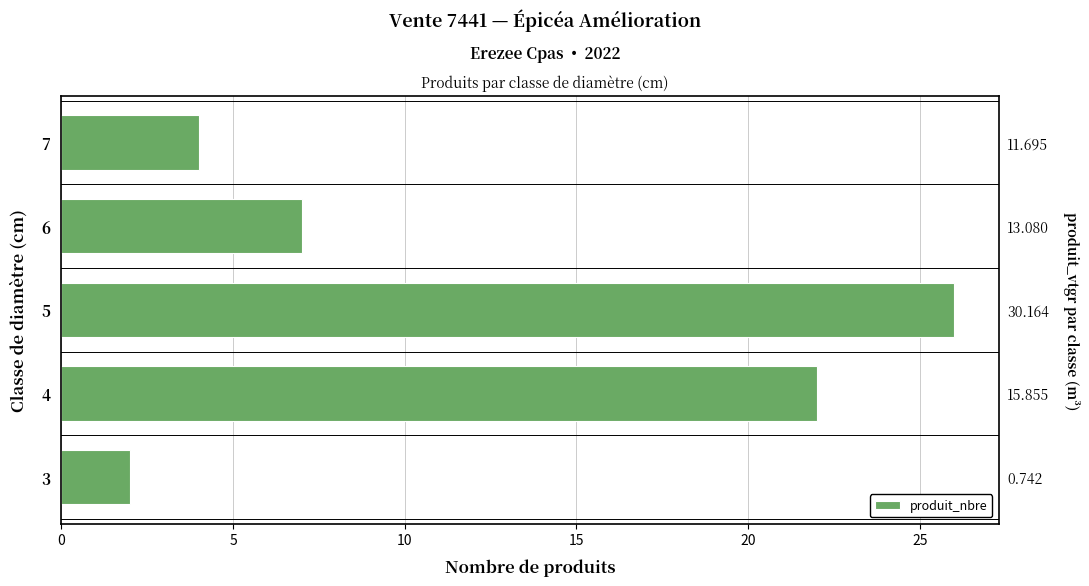

The value at 6 is 7. True or false?

True